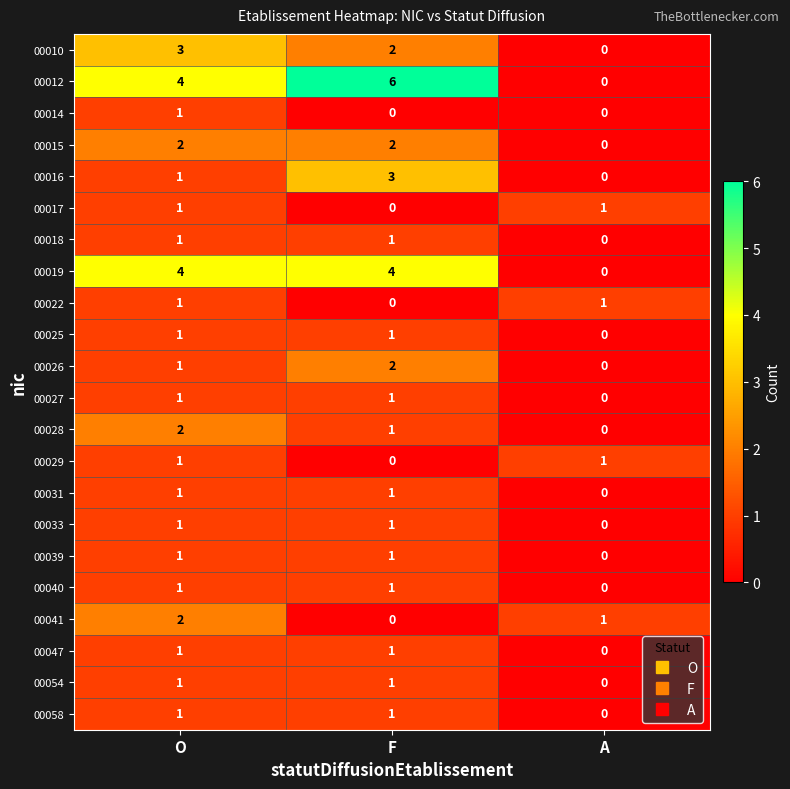

Count the 00017 values in the range 0 to 1.

3